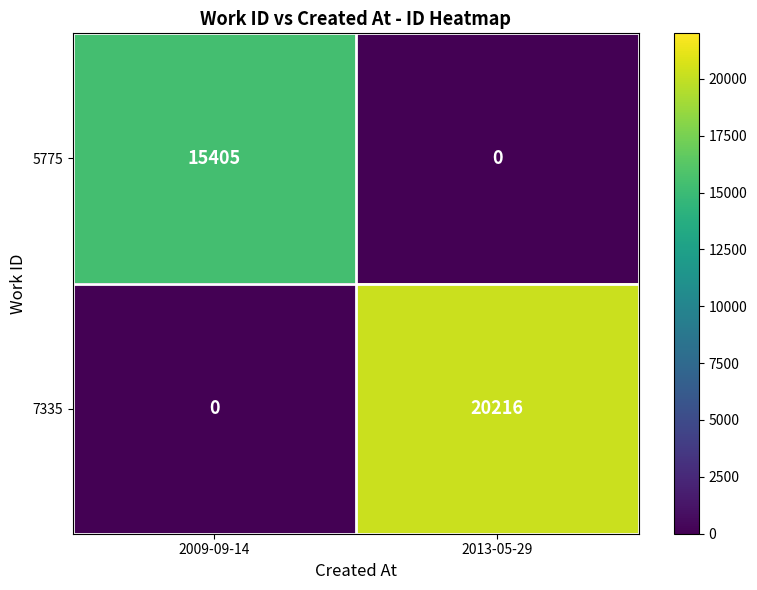

What is the sum of all 7335 values?

20216